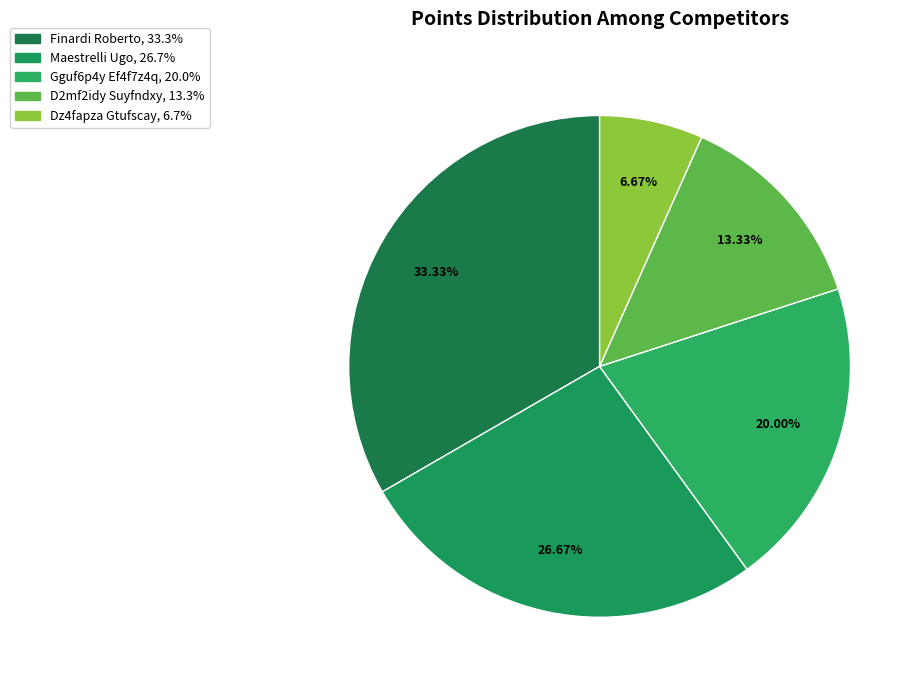

How many slices are in this pie chart?

5